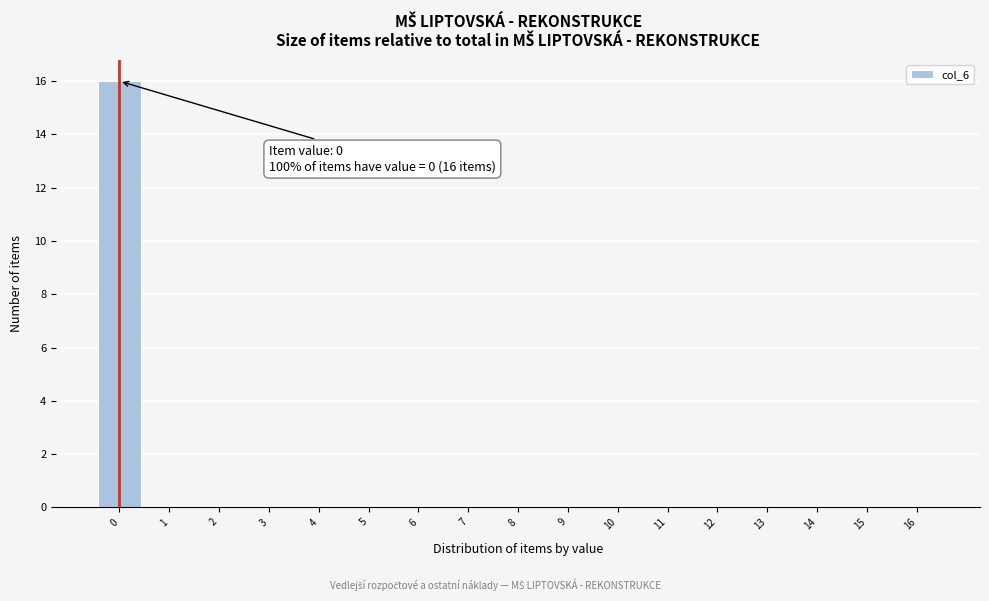

Which range on the x-axis has the tallest bar?

-0.5 to 0.5